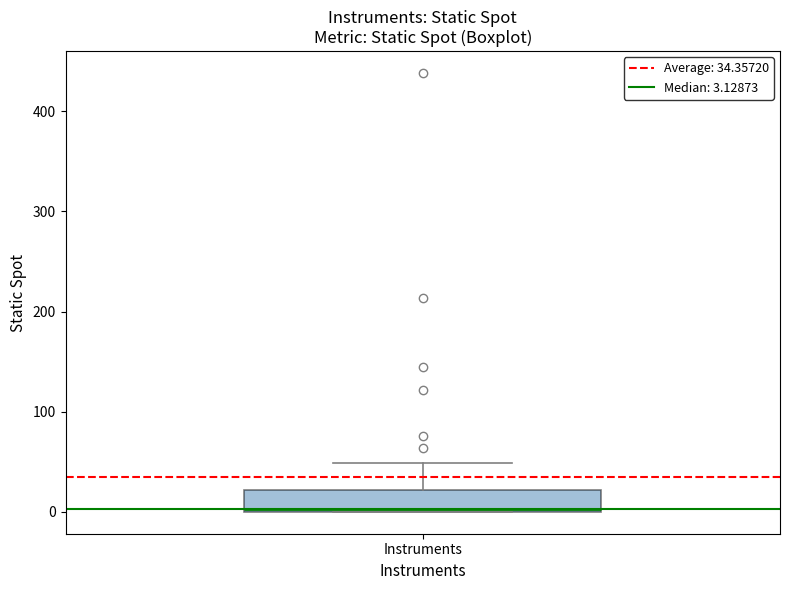

Read this box plot against the y-axis: the position of the median line, the range covered by the box, and the ends of both whiskers. The values are not printed on the chart, so give them approximately, as read against the axis.

median 0 (just above the box's lower edge), box 0 to 20, whiskers 0 to 50